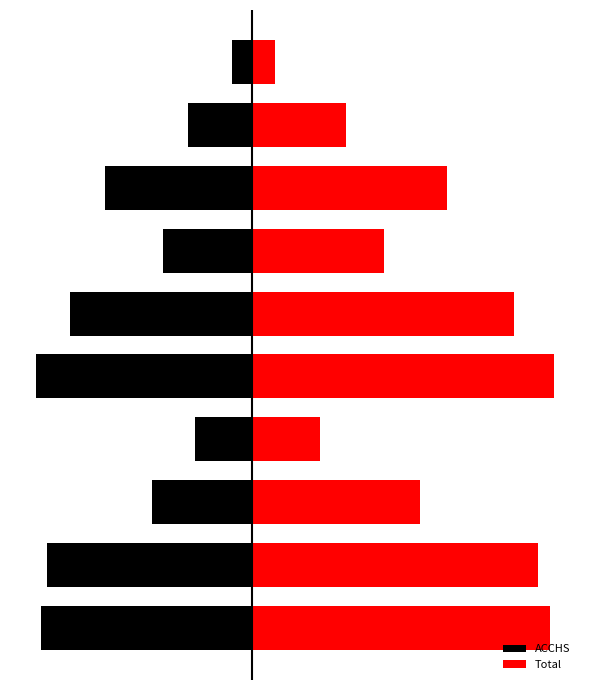

At 6, list the series in order from largest to smallest.

Total, ACCHS